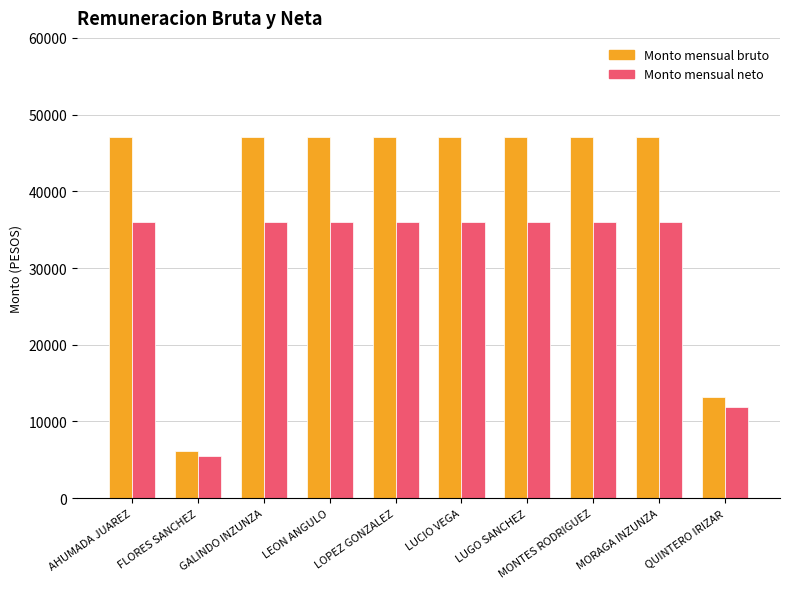

Is it true that Monto mensual bruto equals 47057.5 at MORAGA INZUNZA?

True